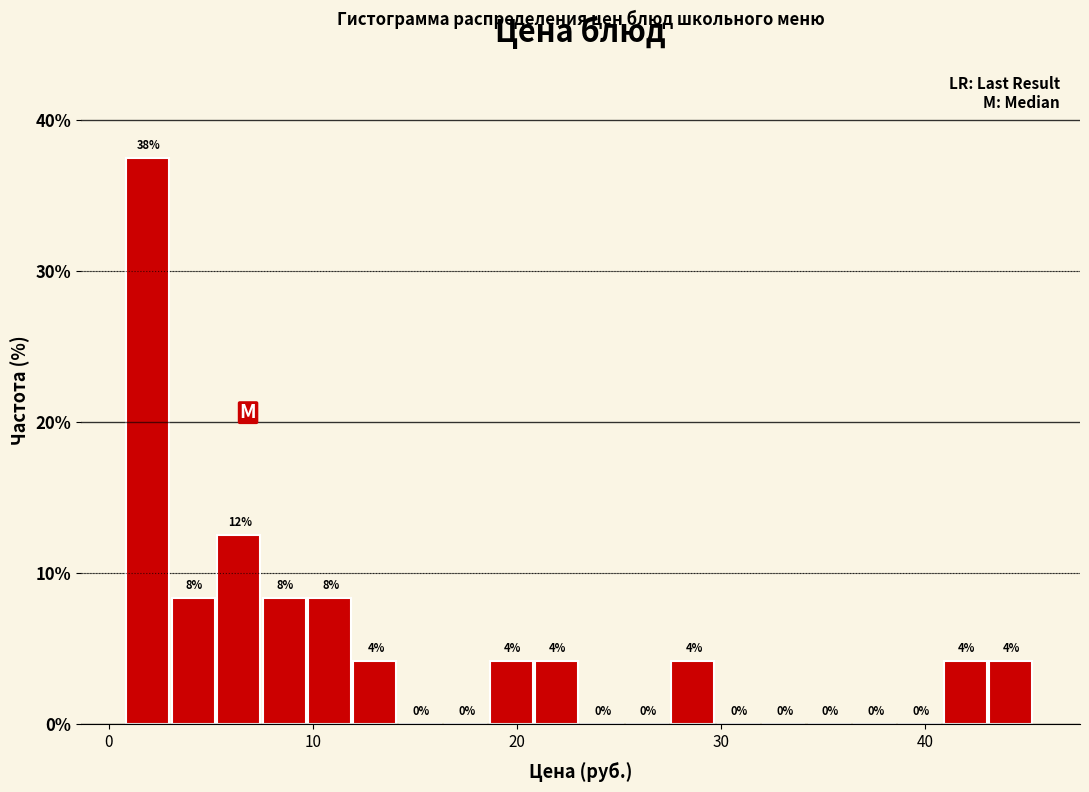

Read against the x-axis, roughly where is the centre of the tallest bar?

2